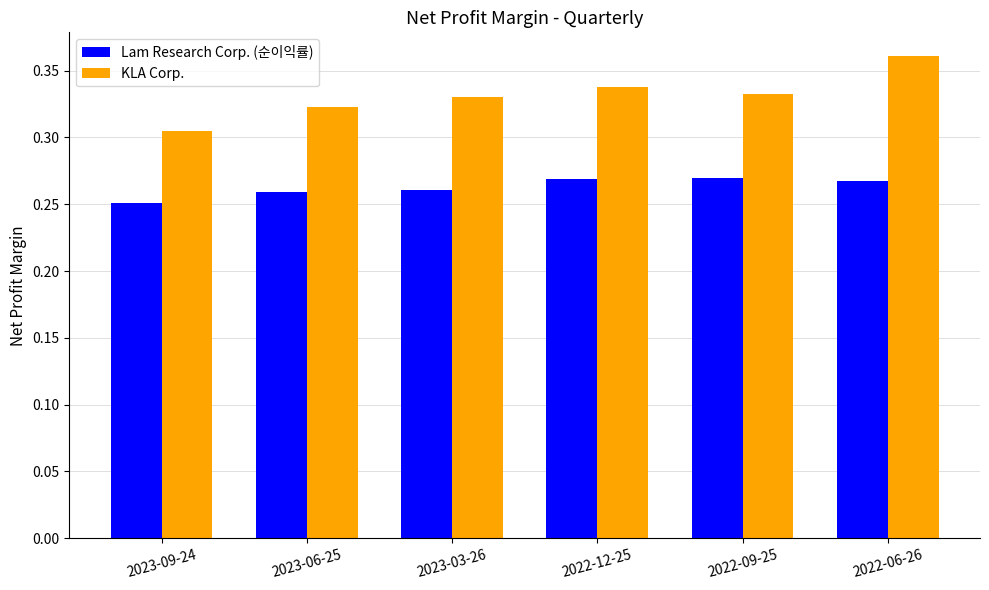

How many categories are shown in the chart?

6